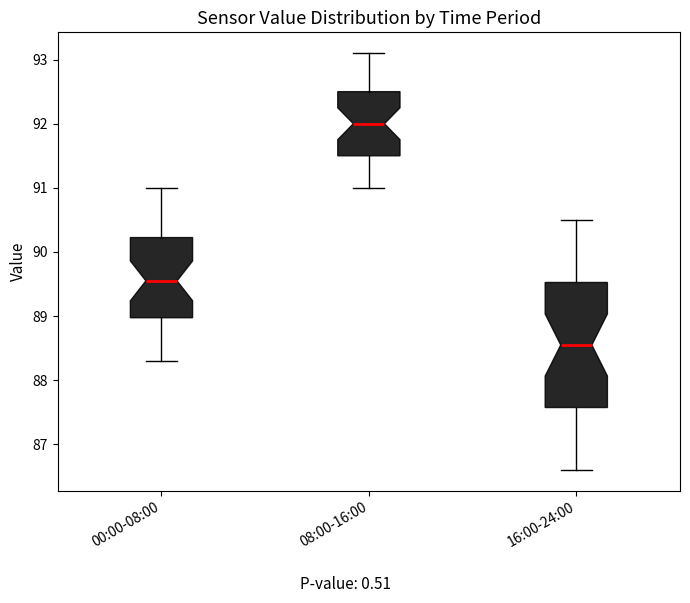

Reading left to right, read every box against the y-axis: the position of its median line, the range the box covers, and the ends of its whiskers. The values are not printed on the chart, so give them approximately, as read against the axis.

00:00-08:00: median 89.6, box 89.0 to 90.2, whiskers 88.3 to 91.0
08:00-16:00: median 92.0, box 91.5 to 92.5, whiskers 91.0 to 93.1
16:00-24:00: median 88.6, box 87.6 to 89.5, whiskers 86.6 to 90.5